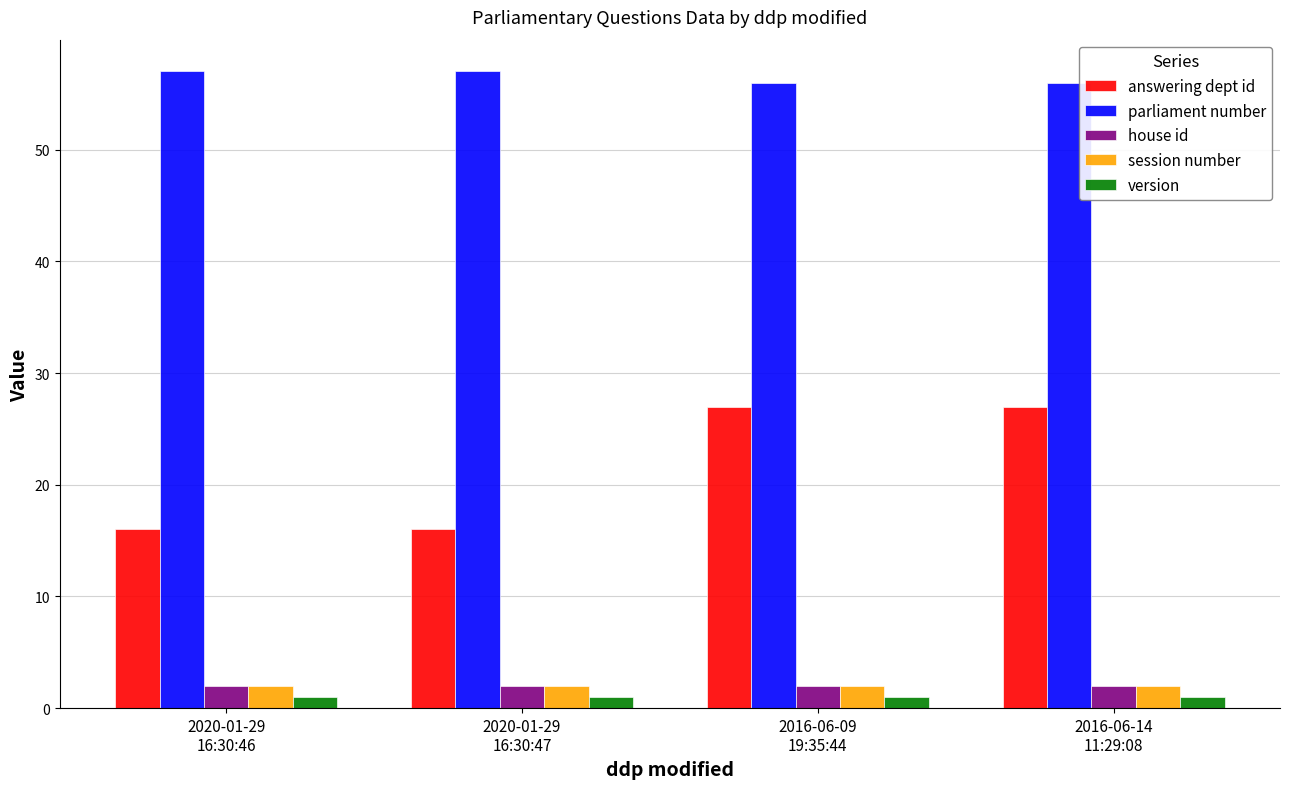

What is the greatest value displayed?

57